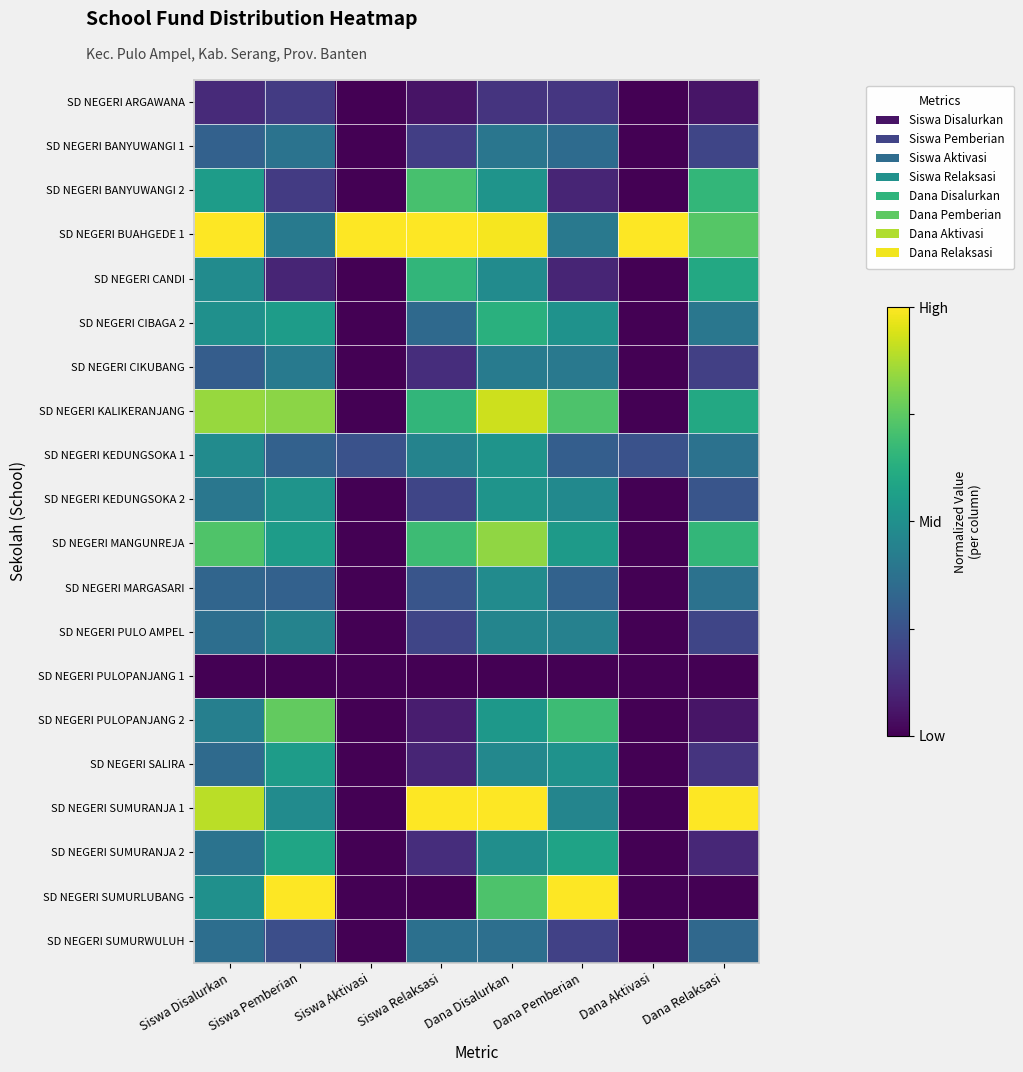

Reading left to right, transcribe all the data shown in this chart.

SD NEGERI ARGAWANA: Siswa Disalurkan=0.1	Siswa Pemberian=0.2	Siswa Aktivasi=0.0	Siswa Relaksasi=0.1	Dana Disalurkan=0.2	Dana Pemberian=0.2	Dana Aktivasi=0.0	Dana Relaksasi=0.1
SD NEGERI BANYUWANGI 1: Siswa Disalurkan=0.3	Siswa Pemberian=0.4	Siswa Aktivasi=0.0	Siswa Relaksasi=0.2	Dana Disalurkan=0.4	Dana Pemberian=0.4	Dana Aktivasi=0.0	Dana Relaksasi=0.2
SD NEGERI BANYUWANGI 2: Siswa Disalurkan=0.6	Siswa Pemberian=0.2	Siswa Aktivasi=0.0	Siswa Relaksasi=0.7	Dana Disalurkan=0.5	Dana Pemberian=0.1	Dana Aktivasi=0.0	Dana Relaksasi=0.7
SD NEGERI BUAHGEDE 1: Siswa Disalurkan=1.0	Siswa Pemberian=0.4	Siswa Aktivasi=1.0	Siswa Relaksasi=1.0	Dana Disalurkan=1.0	Dana Pemberian=0.4	Dana Aktivasi=1.0	Dana Relaksasi=0.7
SD NEGERI CANDI: Siswa Disalurkan=0.5	Siswa Pemberian=0.1	Siswa Aktivasi=0.0	Siswa Relaksasi=0.7	Dana Disalurkan=0.5	Dana Pemberian=0.1	Dana Aktivasi=0.0	Dana Relaksasi=0.6
SD NEGERI CIBAGA 2: Siswa Disalurkan=0.5	Siswa Pemberian=0.6	Siswa Aktivasi=0.0	Siswa Relaksasi=0.3	Dana Disalurkan=0.6	Dana Pemberian=0.5	Dana Aktivasi=0.0	Dana Relaksasi=0.4
SD NEGERI CIKUBANG: Siswa Disalurkan=0.3	Siswa Pemberian=0.4	Siswa Aktivasi=0.0	Siswa Relaksasi=0.1	Dana Disalurkan=0.4	Dana Pemberian=0.4	Dana Aktivasi=0.0	Dana Relaksasi=0.2
SD NEGERI KALIKERANJANG: Siswa Disalurkan=0.8	Siswa Pemberian=0.8	Siswa Aktivasi=0.0	Siswa Relaksasi=0.7	Dana Disalurkan=0.9	Dana Pemberian=0.7	Dana Aktivasi=0.0	Dana Relaksasi=0.6
SD NEGERI KEDUNGSOKA 1: Siswa Disalurkan=0.5	Siswa Pemberian=0.3	Siswa Aktivasi=0.2	Siswa Relaksasi=0.4	Dana Disalurkan=0.5	Dana Pemberian=0.3	Dana Aktivasi=0.2	Dana Relaksasi=0.4
SD NEGERI KEDUNGSOKA 2: Siswa Disalurkan=0.4	Siswa Pemberian=0.5	Siswa Aktivasi=0.0	Siswa Relaksasi=0.2	Dana Disalurkan=0.5	Dana Pemberian=0.5	Dana Aktivasi=0.0	Dana Relaksasi=0.3
SD NEGERI MANGUNREJA: Siswa Disalurkan=0.7	Siswa Pemberian=0.6	Siswa Aktivasi=0.0	Siswa Relaksasi=0.7	Dana Disalurkan=0.8	Dana Pemberian=0.5	Dana Aktivasi=0.0	Dana Relaksasi=0.7
SD NEGERI MARGASARI: Siswa Disalurkan=0.3	Siswa Pemberian=0.3	Siswa Aktivasi=0.0	Siswa Relaksasi=0.3	Dana Disalurkan=0.5	Dana Pemberian=0.3	Dana Aktivasi=0.0	Dana Relaksasi=0.4
SD NEGERI PULO AMPEL: Siswa Disalurkan=0.4	Siswa Pemberian=0.4	Siswa Aktivasi=0.0	Siswa Relaksasi=0.2	Dana Disalurkan=0.5	Dana Pemberian=0.4	Dana Aktivasi=0.0	Dana Relaksasi=0.2
SD NEGERI PULOPANJANG 1: Siswa Disalurkan=0.0	Siswa Pemberian=0.0	Siswa Aktivasi=0.0	Siswa Relaksasi=0.0	Dana Disalurkan=0.0	Dana Pemberian=0.0	Dana Aktivasi=0.0	Dana Relaksasi=0.0
SD NEGERI PULOPANJANG 2: Siswa Disalurkan=0.4	Siswa Pemberian=0.8	Siswa Aktivasi=0.0	Siswa Relaksasi=0.1	Dana Disalurkan=0.5	Dana Pemberian=0.7	Dana Aktivasi=0.0	Dana Relaksasi=0.1
SD NEGERI SALIRA: Siswa Disalurkan=0.3	Siswa Pemberian=0.6	Siswa Aktivasi=0.0	Siswa Relaksasi=0.1	Dana Disalurkan=0.5	Dana Pemberian=0.5	Dana Aktivasi=0.0	Dana Relaksasi=0.2
SD NEGERI SUMURANJA 1: Siswa Disalurkan=0.9	Siswa Pemberian=0.5	Siswa Aktivasi=0.0	Siswa Relaksasi=1.0	Dana Disalurkan=1.0	Dana Pemberian=0.5	Dana Aktivasi=0.0	Dana Relaksasi=1.0
SD NEGERI SUMURANJA 2: Siswa Disalurkan=0.4	Siswa Pemberian=0.6	Siswa Aktivasi=0.0	Siswa Relaksasi=0.1	Dana Disalurkan=0.5	Dana Pemberian=0.6	Dana Aktivasi=0.0	Dana Relaksasi=0.1
SD NEGERI SUMURLUBANG: Siswa Disalurkan=0.5	Siswa Pemberian=1.0	Siswa Aktivasi=0.0	Siswa Relaksasi=0.0	Dana Disalurkan=0.7	Dana Pemberian=1.0	Dana Aktivasi=0.0	Dana Relaksasi=0.0
SD NEGERI SUMURWULUH: Siswa Disalurkan=0.4	Siswa Pemberian=0.2	Siswa Aktivasi=0.0	Siswa Relaksasi=0.4	Dana Disalurkan=0.4	Dana Pemberian=0.2	Dana Aktivasi=0.0	Dana Relaksasi=0.3